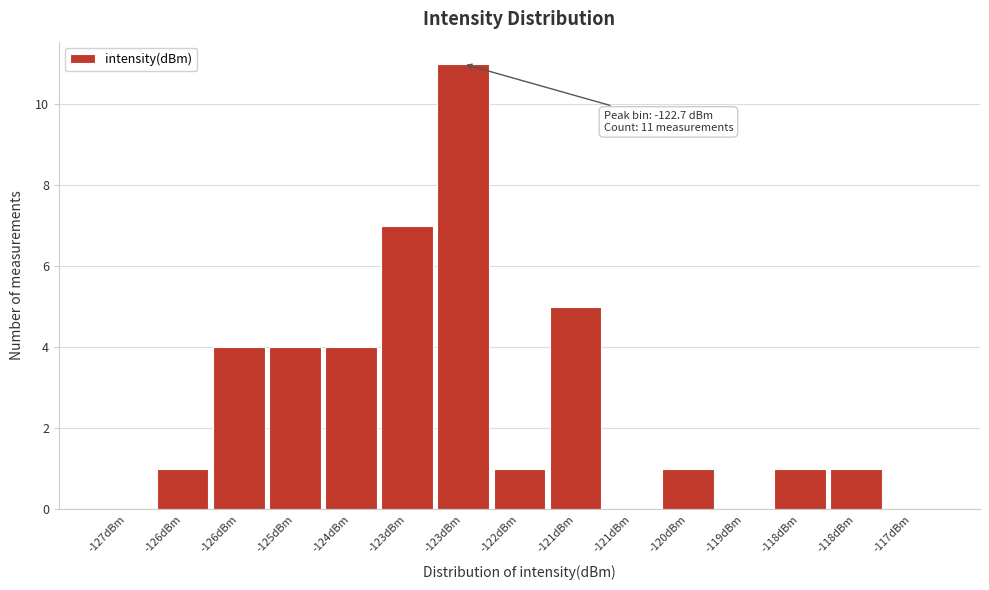

Count the number of categories in the chart.

15